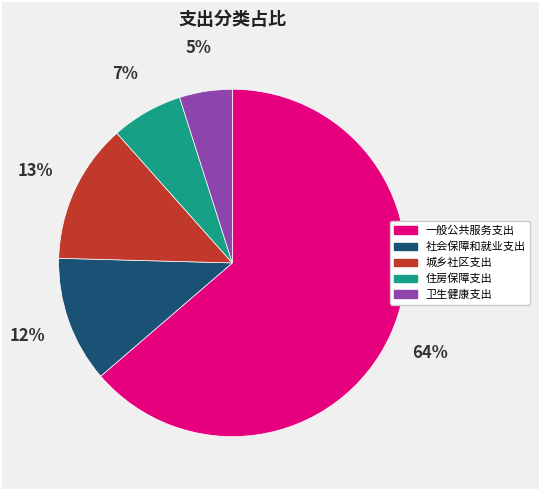

Count the number of slices in the pie.

5